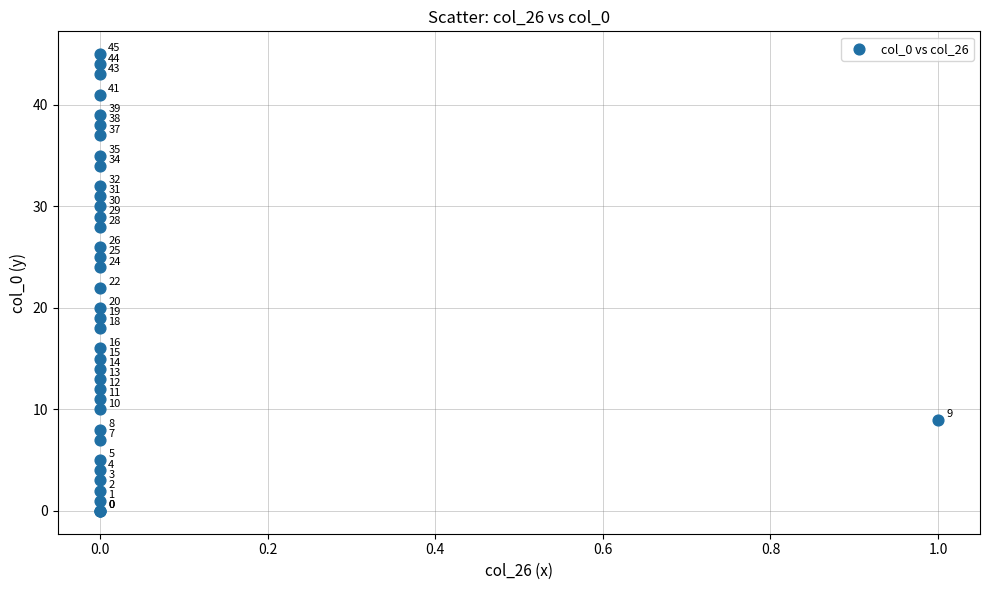

What Y value in the scatter plot is closest to 22?

22